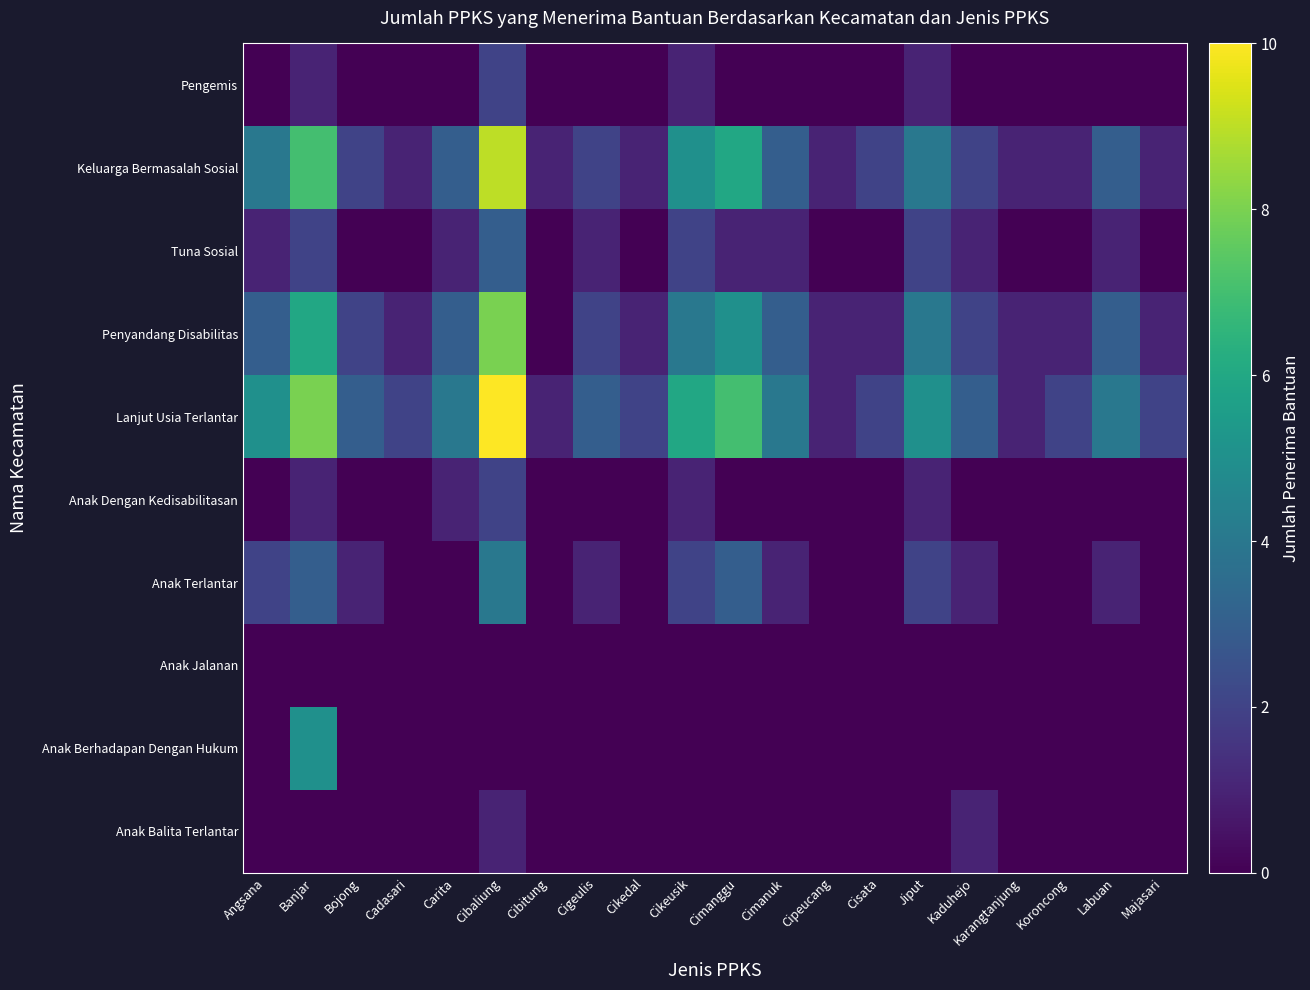

At how many categories does at least one series exceed 5?

4